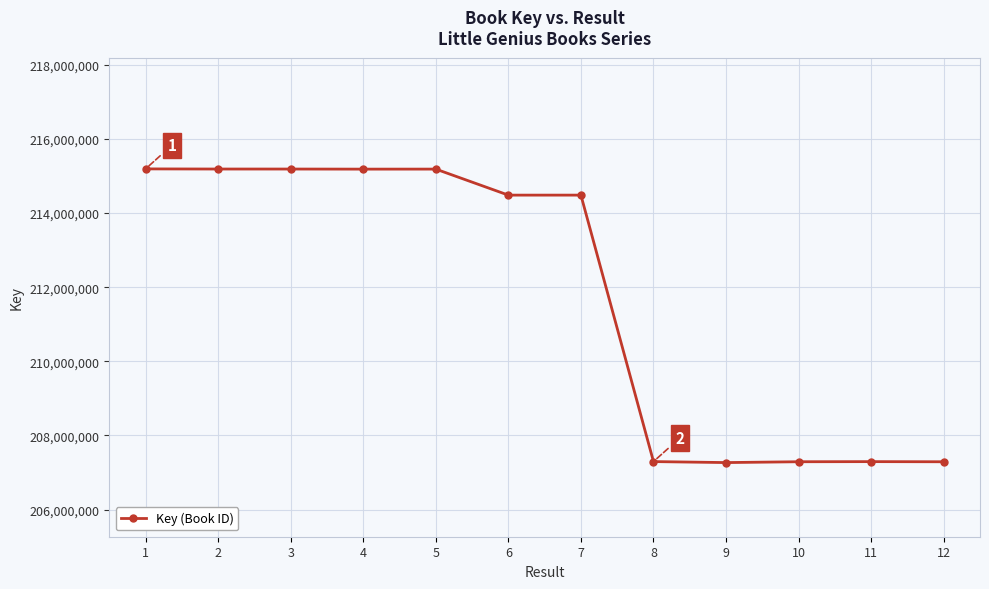

What is the value of the 1st point from the left?

215191524